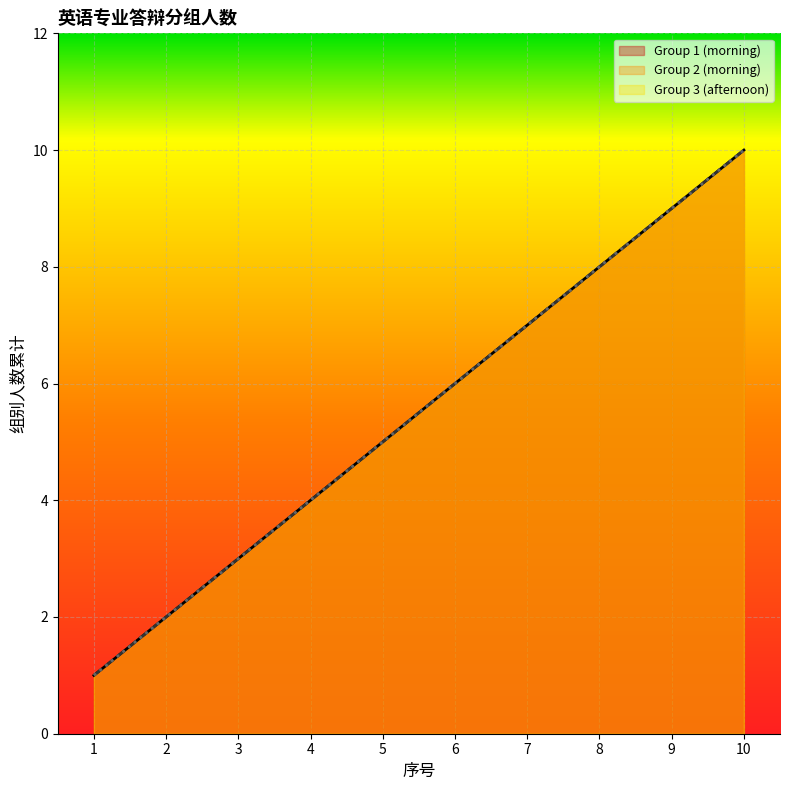

How many Group 2 (morning) values are between 3 and 8?

6